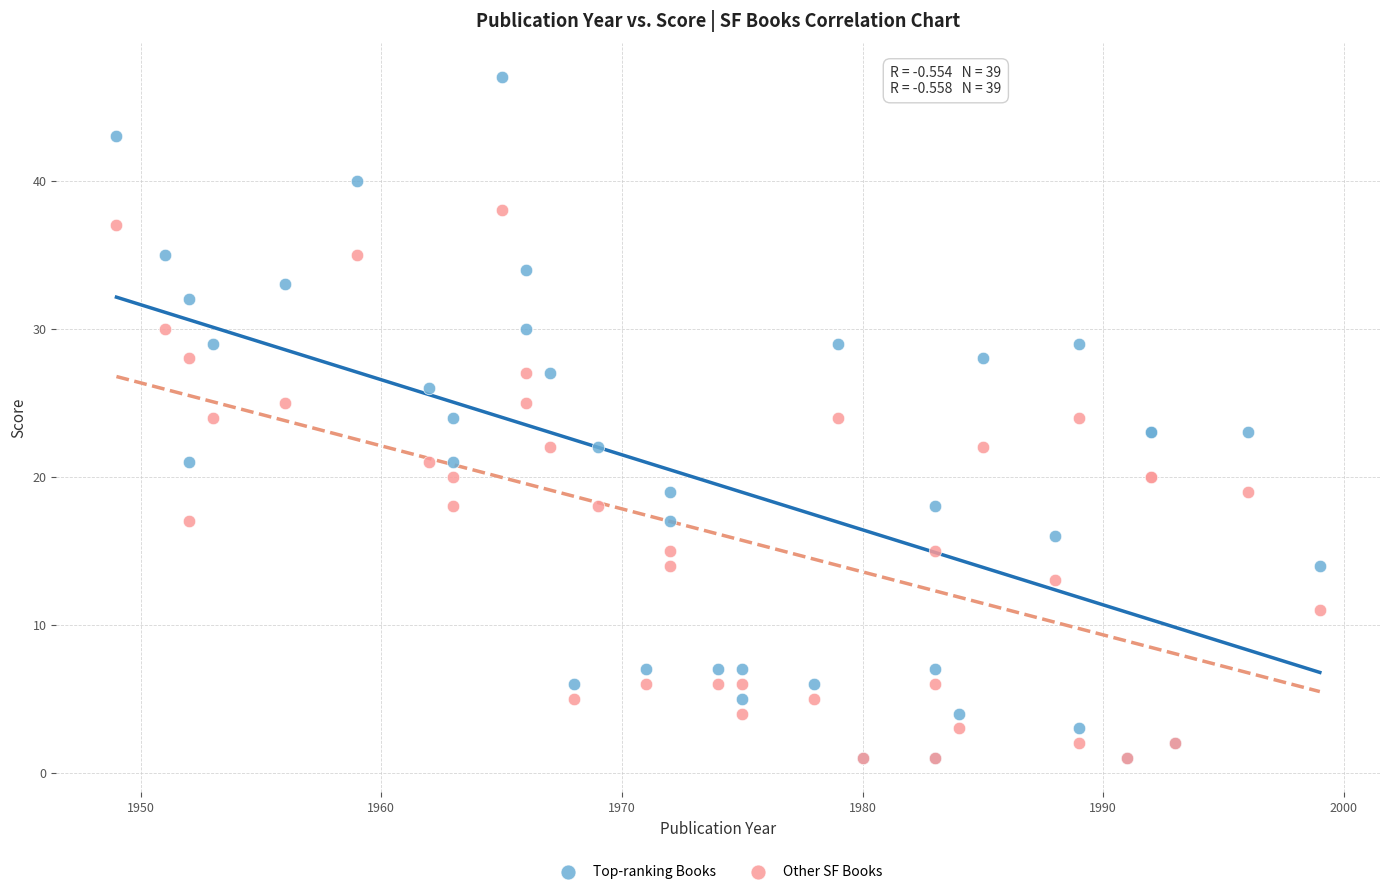

What are all the series names shown in the legend?

Top-ranking Books, Other SF Books